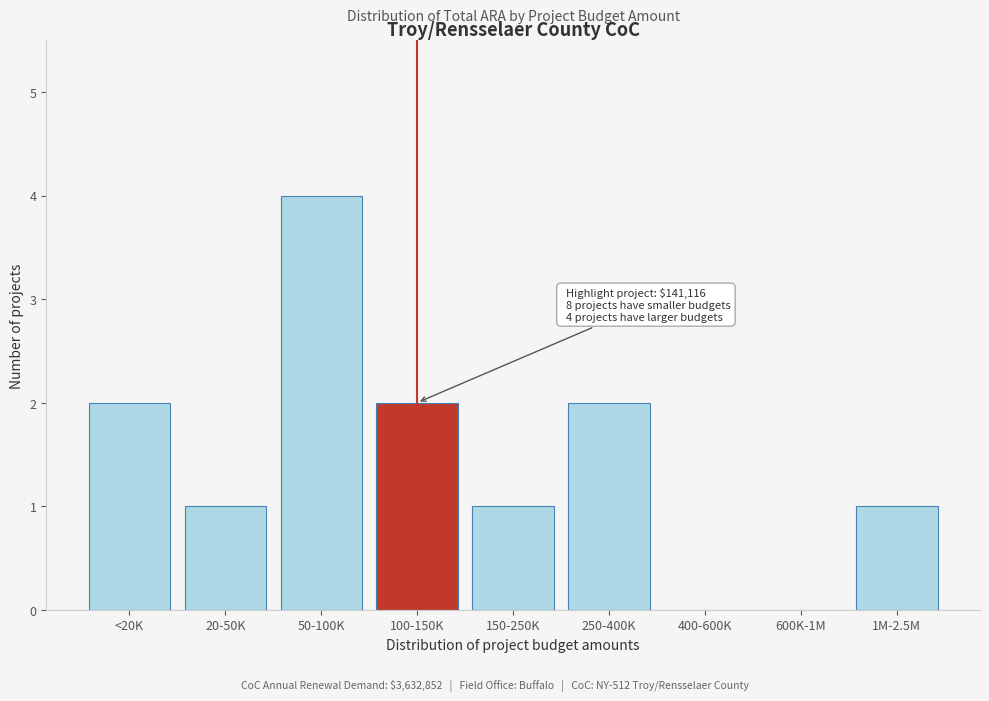

Reading left to right, list all the values displayed in this chart.

<20K=2	20-50K=1	50-100K=4	100-150K=2	150-250K=1	250-400K=2	400-600K=0	600K-1M=0	1M-2.5M=1